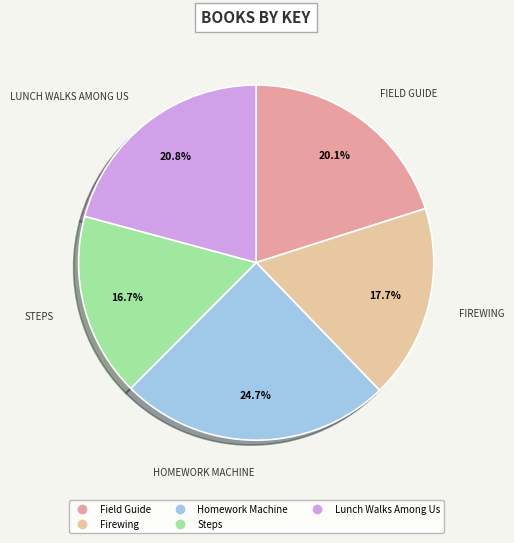

How many segments does this pie chart have?

5